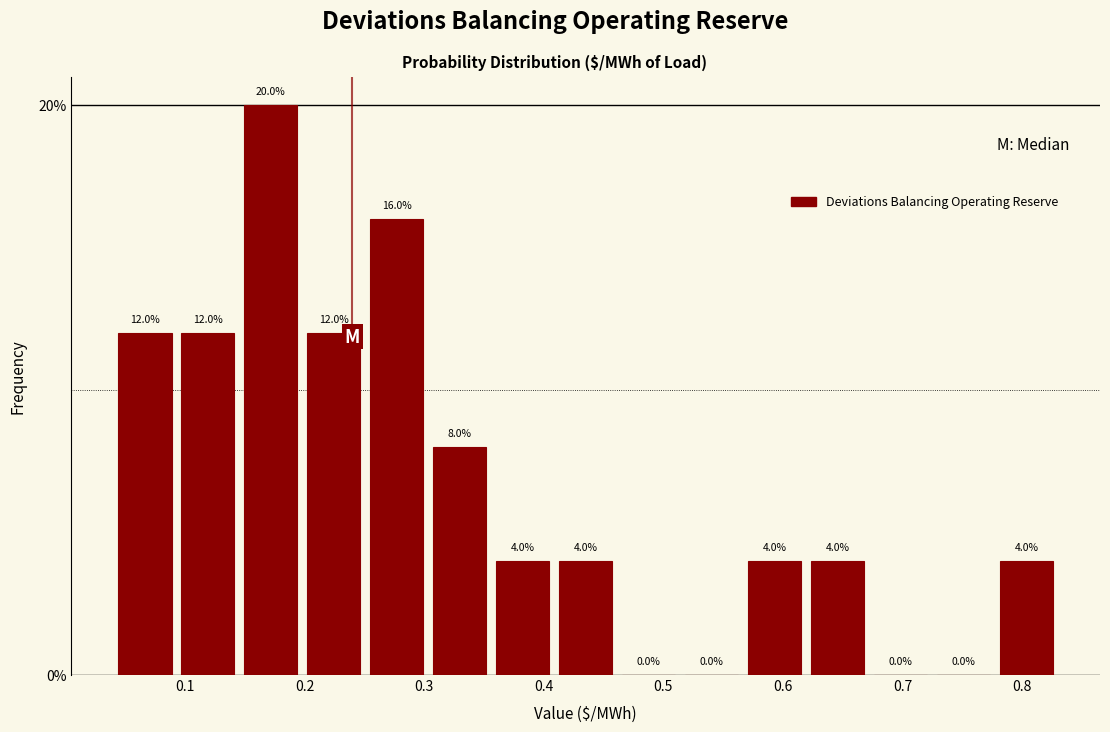

Reading left to right, transcribe this chart: for each bar, give the range it covers on the x-axis and its height. The bar edges are not printed on the chart, so give them approximately, as read against the axis.

0.04 to 0.09: 12.0
0.09 to 0.15: 12.0
0.15 to 0.20: 20.0
0.20 to 0.25: 12.0
0.25 to 0.30: 16.0
0.30 to 0.36: 8.0
0.36 to 0.41: 4.0
0.41 to 0.46: 4.0
0.46 to 0.51: 0.0
0.51 to 0.57: 0.0
0.57 to 0.62: 4.0
0.62 to 0.67: 4.0
0.67 to 0.72: 0.0
0.72 to 0.78: 0.0
0.78 to 0.83: 4.0